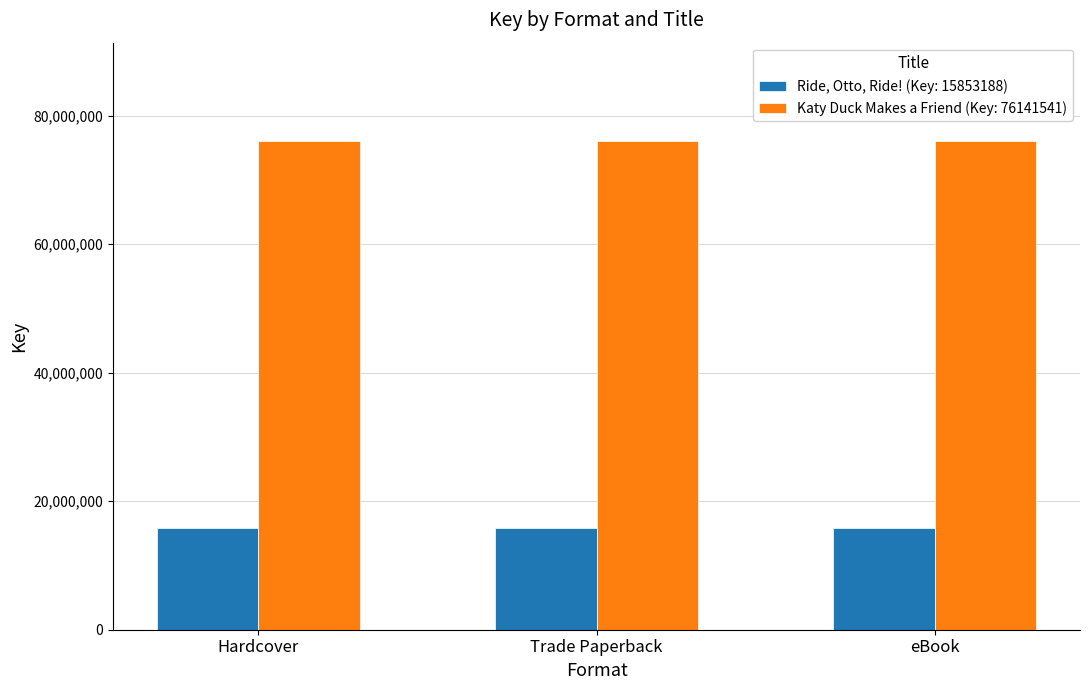

Is it true that Ride, Otto, Ride! (Key: 15853188) equals 10291249 at Hardcover?

False